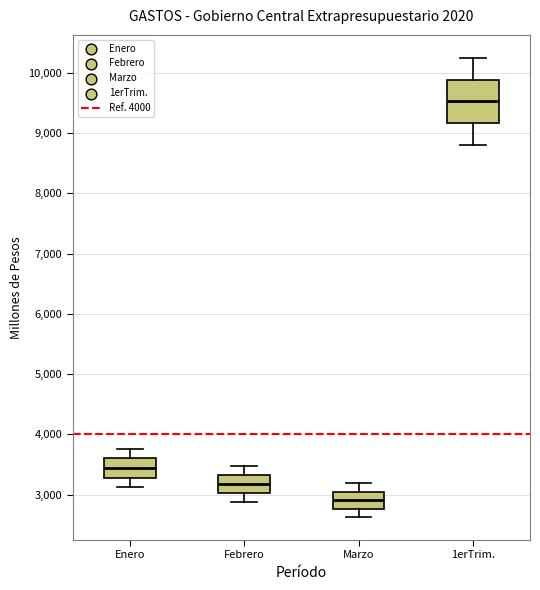

Reading left to right, read every box against the y-axis: the position of its median line, the range the box covers, and the ends of its whiskers. The values are not printed on the chart, so give them approximately, as read against the axis.

Enero: median 3400, box 3300 to 3600, whiskers 3100 to 3800
Febrero: median 3200, box 3000 to 3300, whiskers 2900 to 3500
Marzo: median 2900, box 2800 to 3000, whiskers 2600 to 3200
1erTrim.: median 9500, box 9200 to 9900, whiskers 8800 to 10200